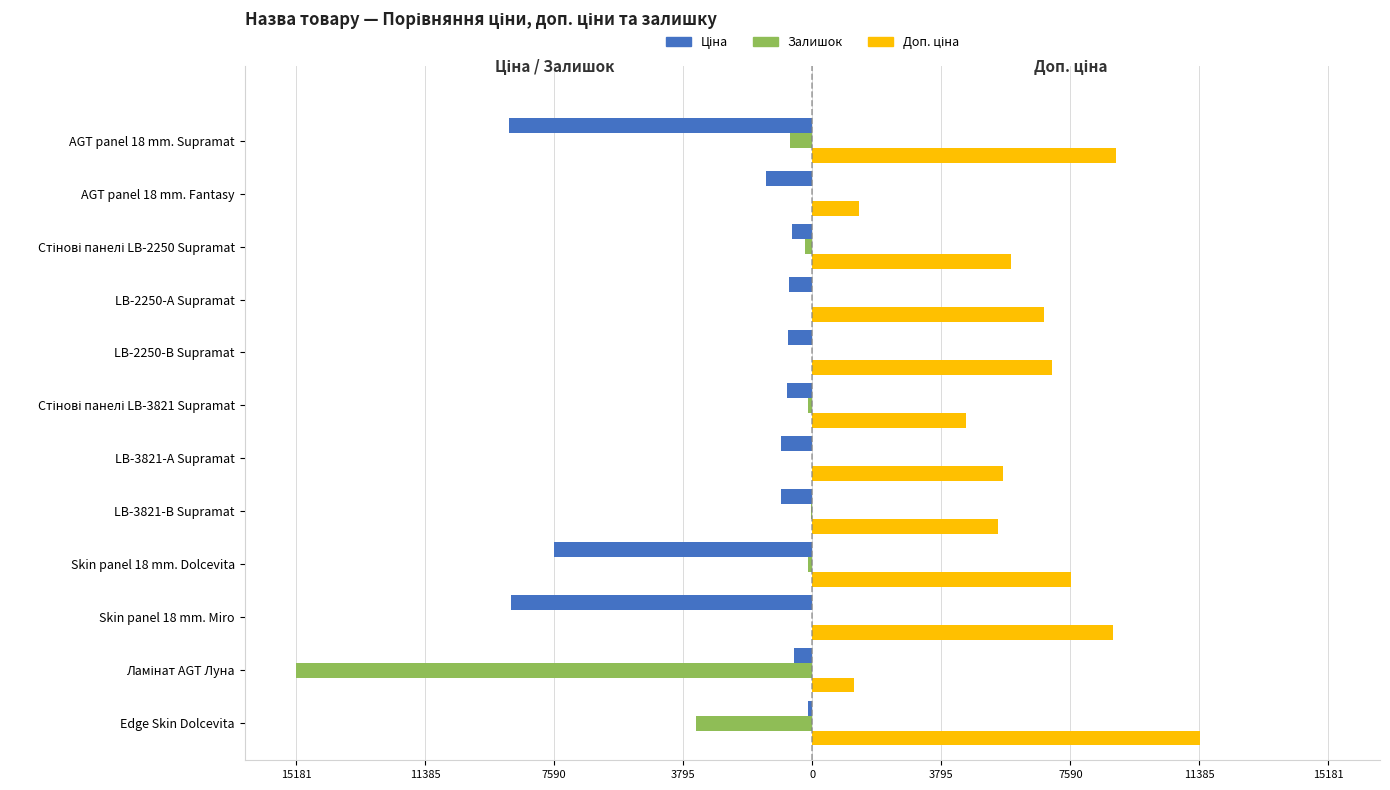

What is the label of the 10th bar from the right?

Skin panel 18 mm. Miro